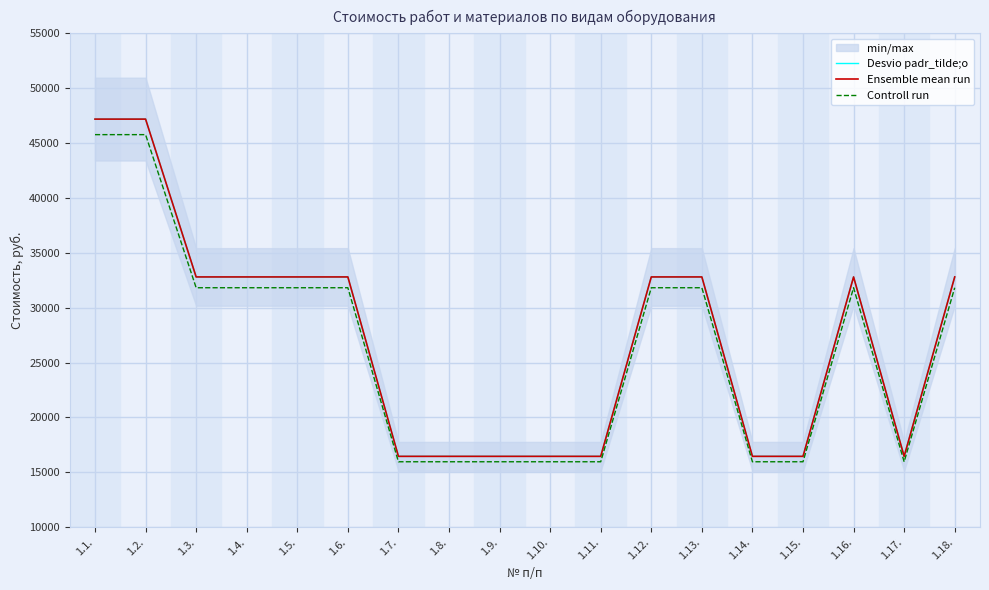

What are all the series names shown in the legend?

Desvio padr_tilde;o, Ensemble mean run, Controll run